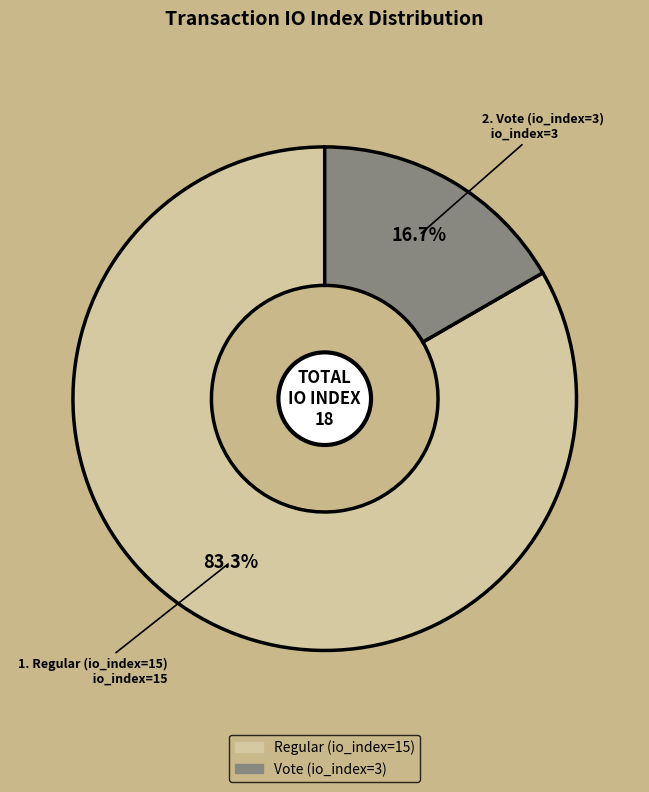

What is the largest slice in the pie chart?

Regular (io_index=15)